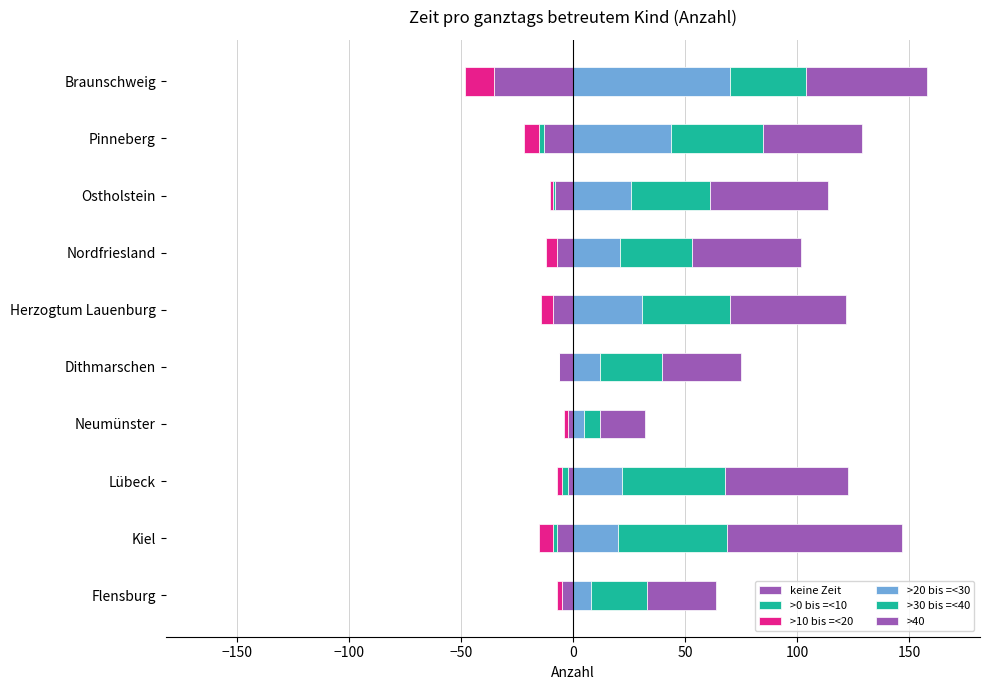

Are the bars horizontal?

Yes